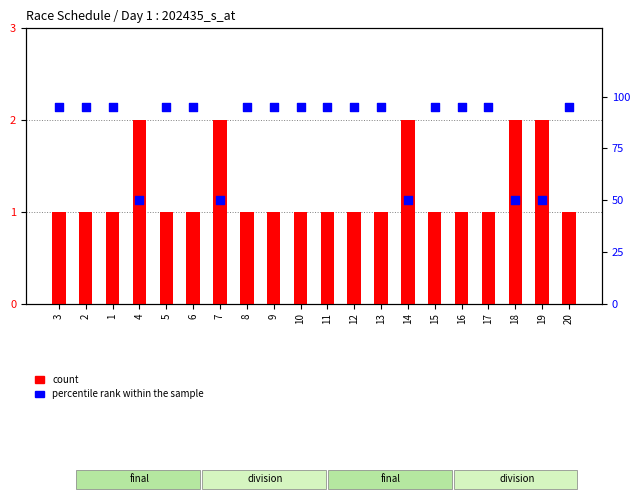

Which series has the largest total across all categories?

percentile rank within the sample